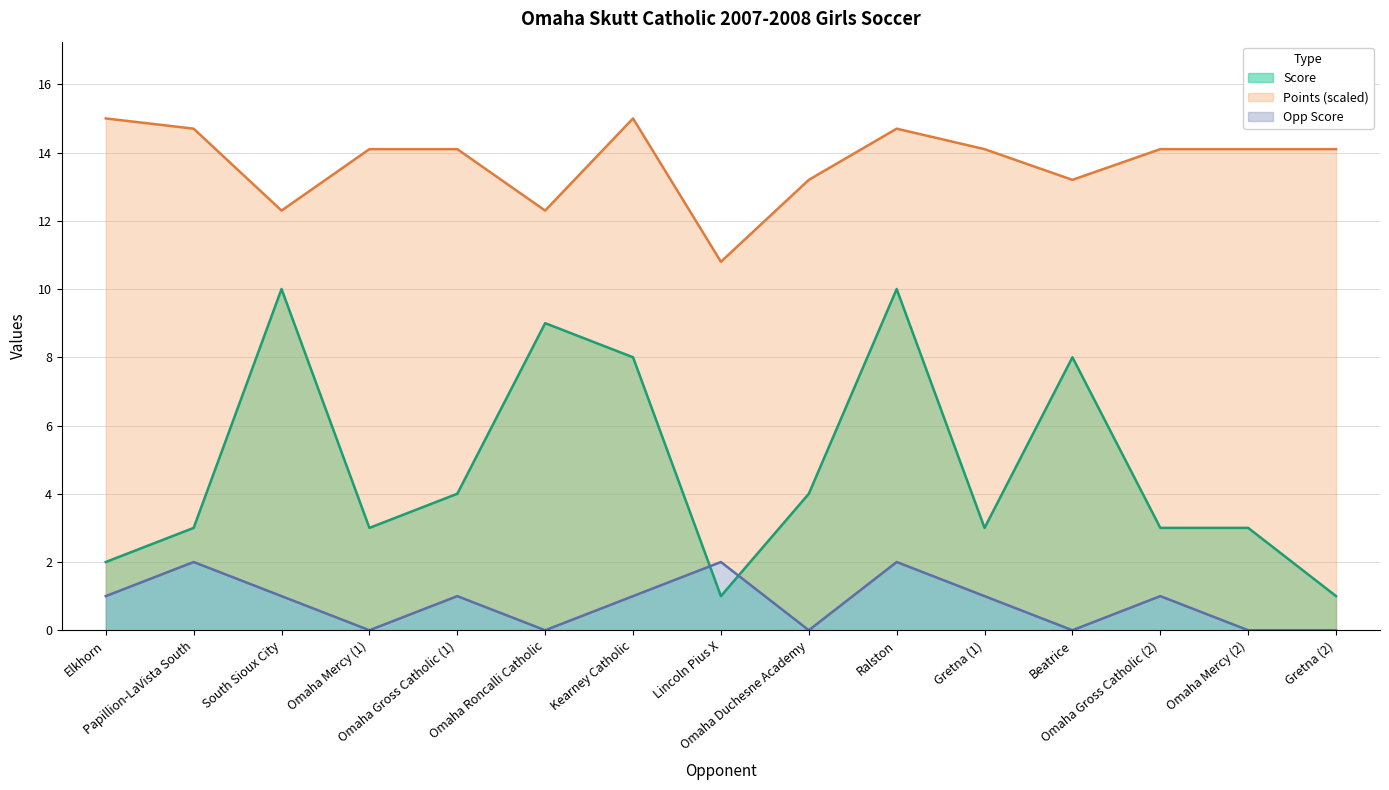

Rank the series by their maximum value, from highest to lowest.

Points, Score, Opp Score